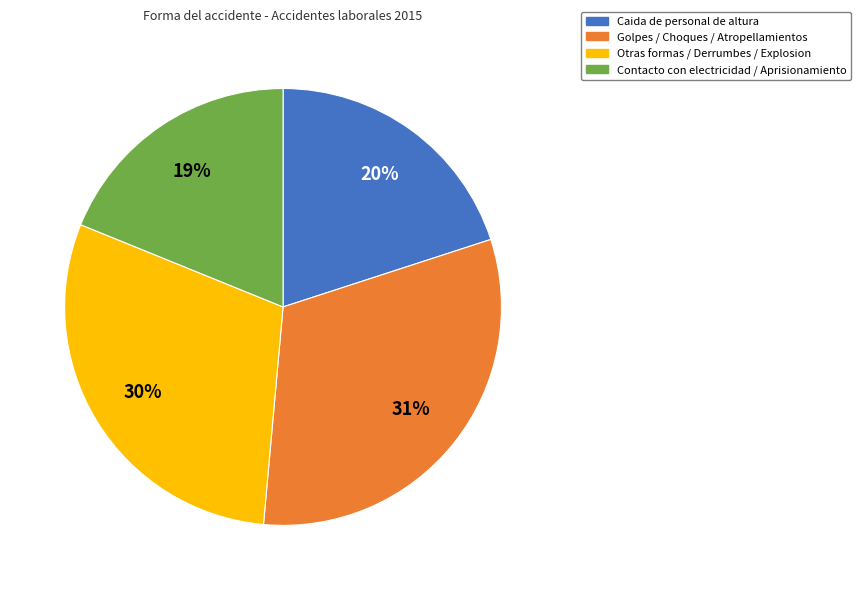

To the nearest percent, what is the average slice percentage?

25%